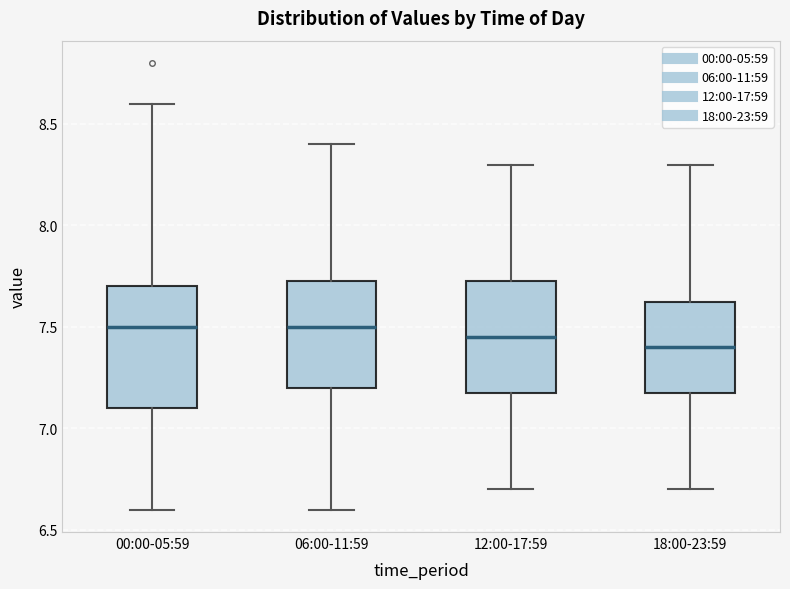

Comparing the boxes themselves (not the whiskers), which one is the tallest?

00:00-05:59